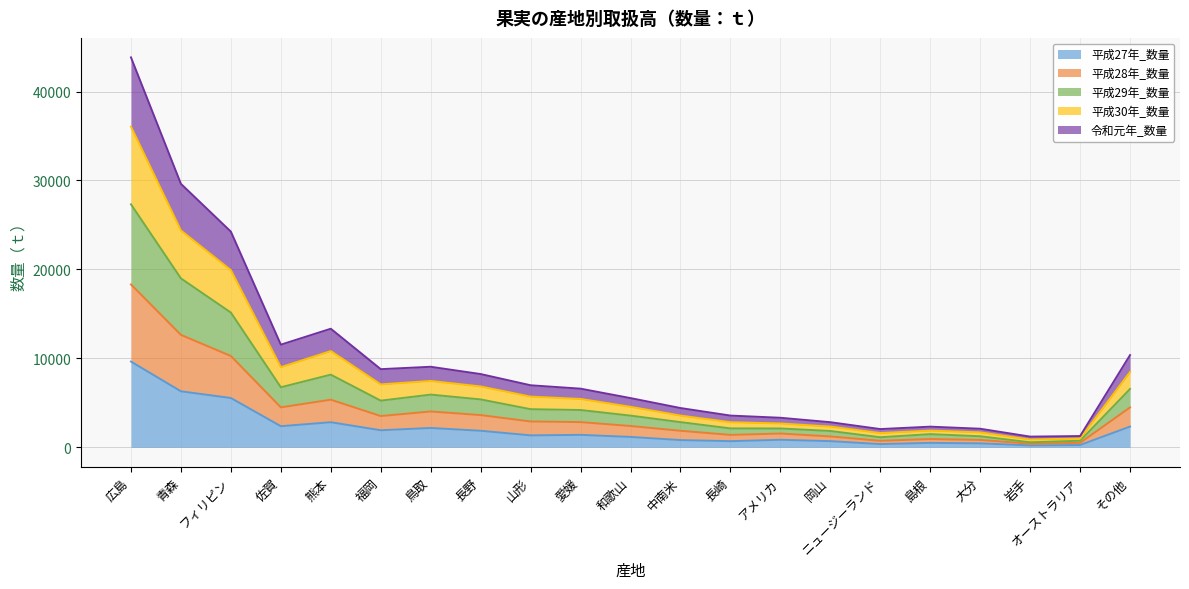

What is the label of the 4th point from the left?

佐賀